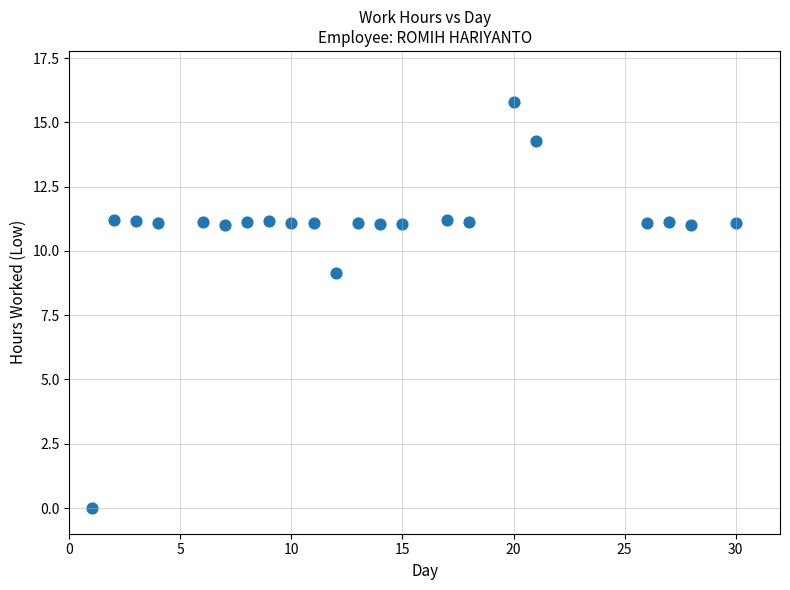

What is the range of Y values (max minus min)?

15.8